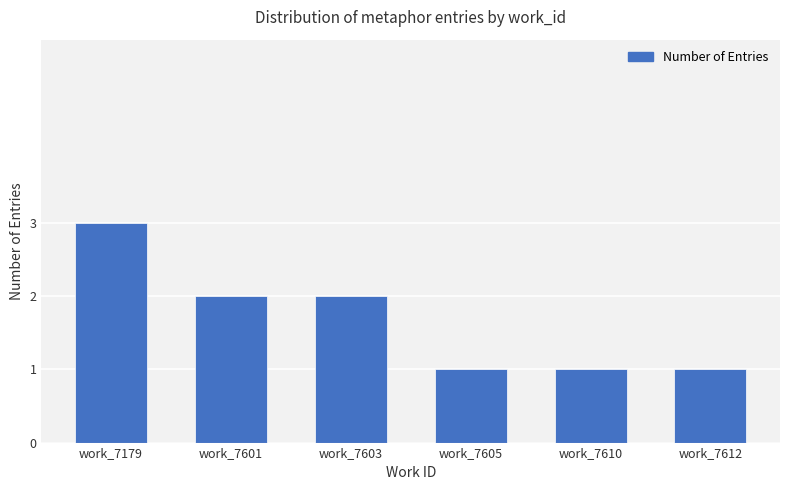

Reading left to right, transcribe all the data shown in this chart.

3	2	2	1	1	1